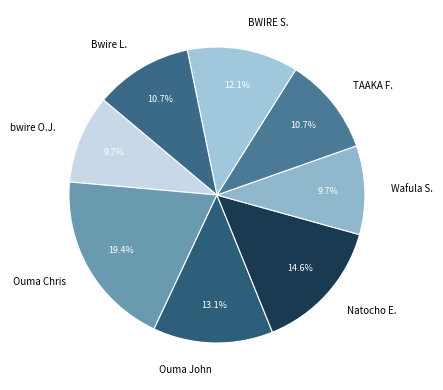

The Ouma John slice represents 13% of the pie. True or false?

True